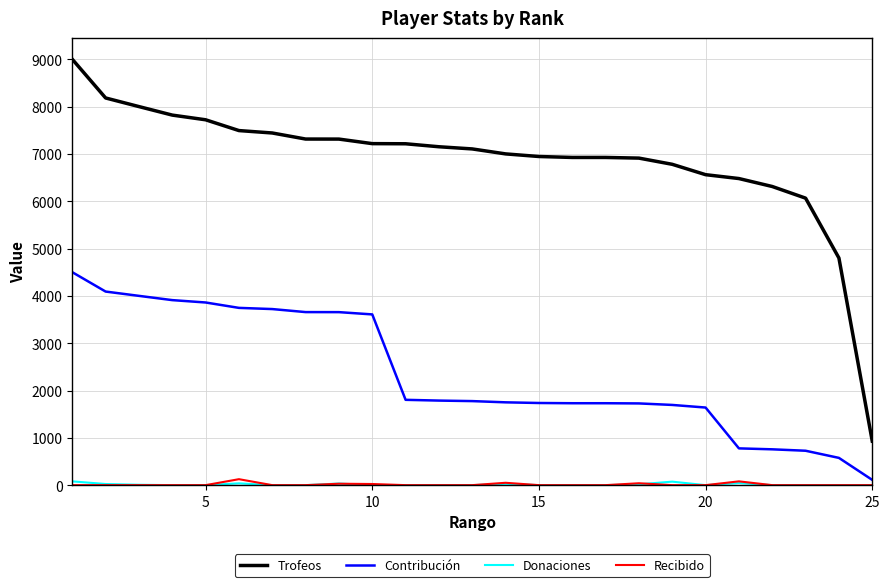

Which series has the widest spread of values?

Trofeos